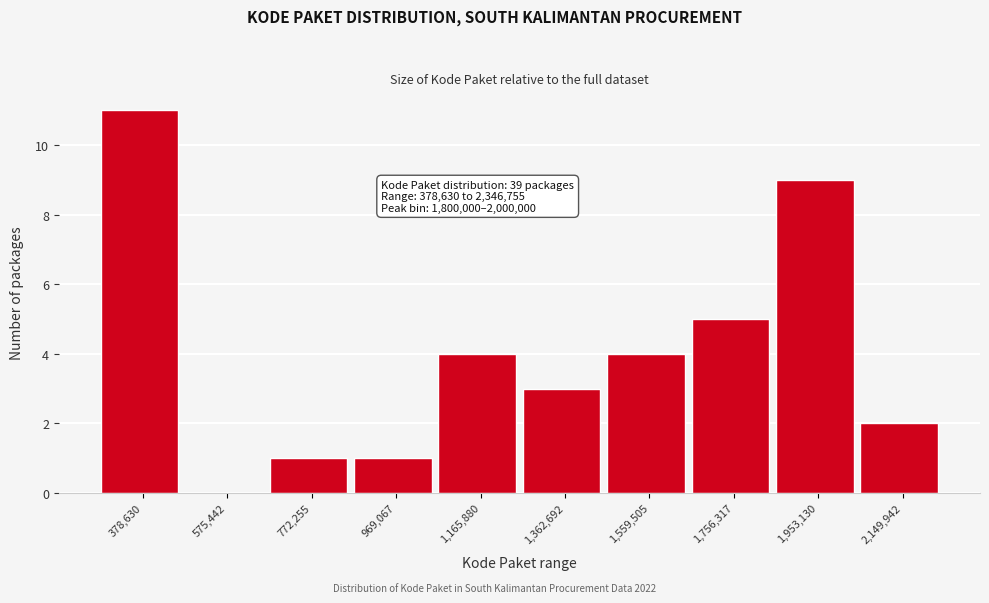

Reading left to right, extract all data points from this chart.

378,630=11	575,442=0	772,255=1	969,067=1	1,165,880=4	1,362,692=3	1,559,505=4	1,756,317=5	1,953,130=9	2,149,942=2